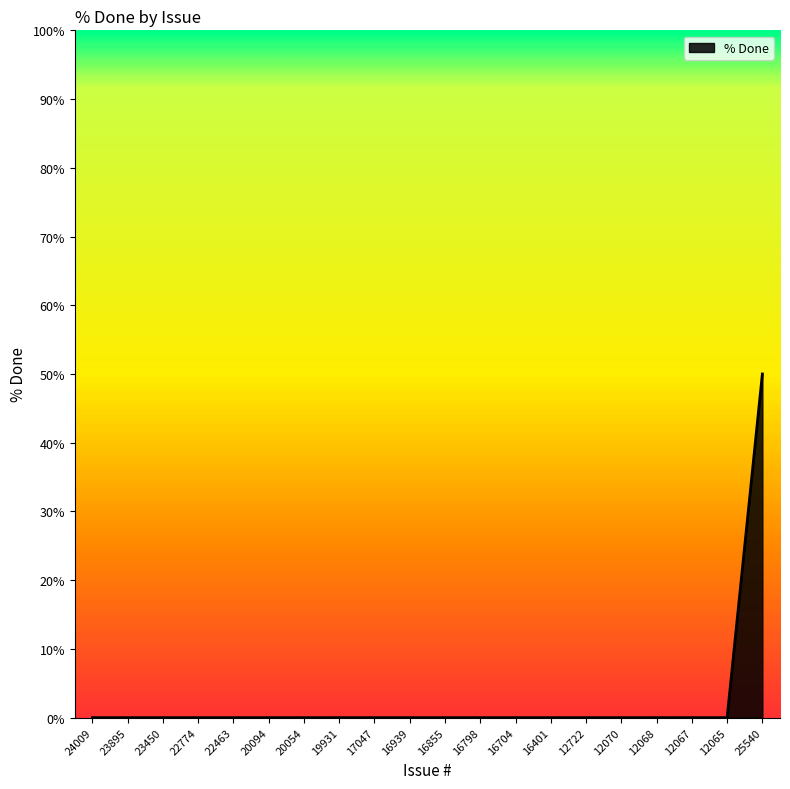

What is the change in value from 24009 to 25540?

+50